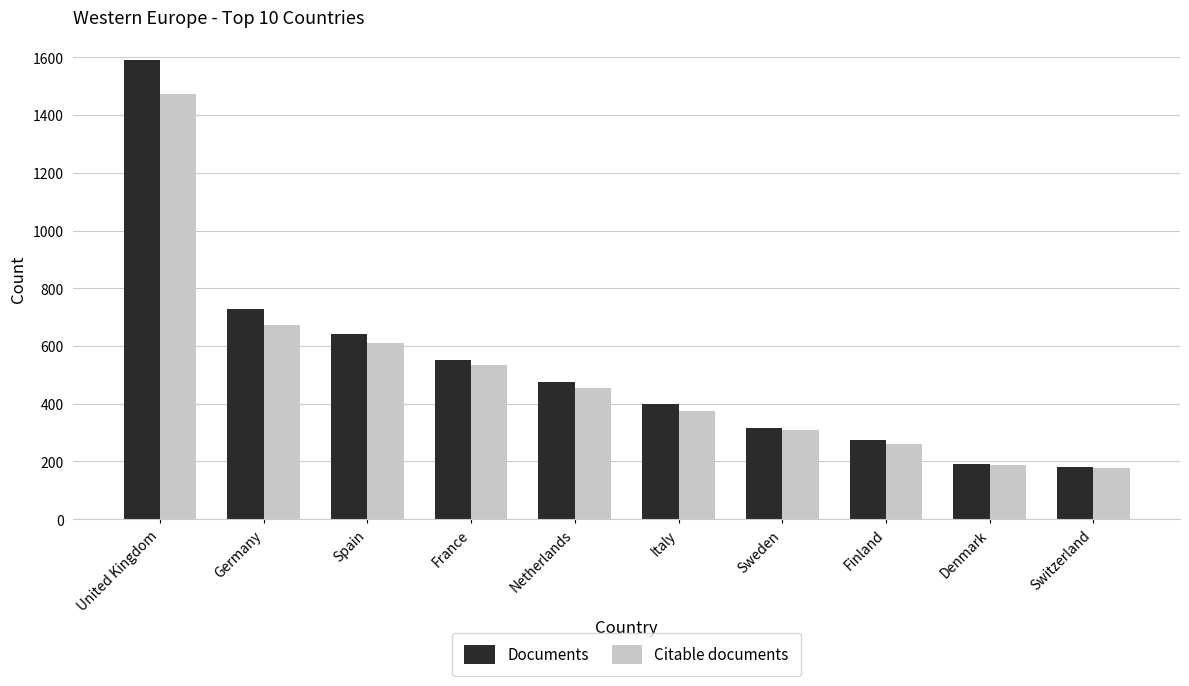

What is the spread (max minus min) of values at Italy?

24